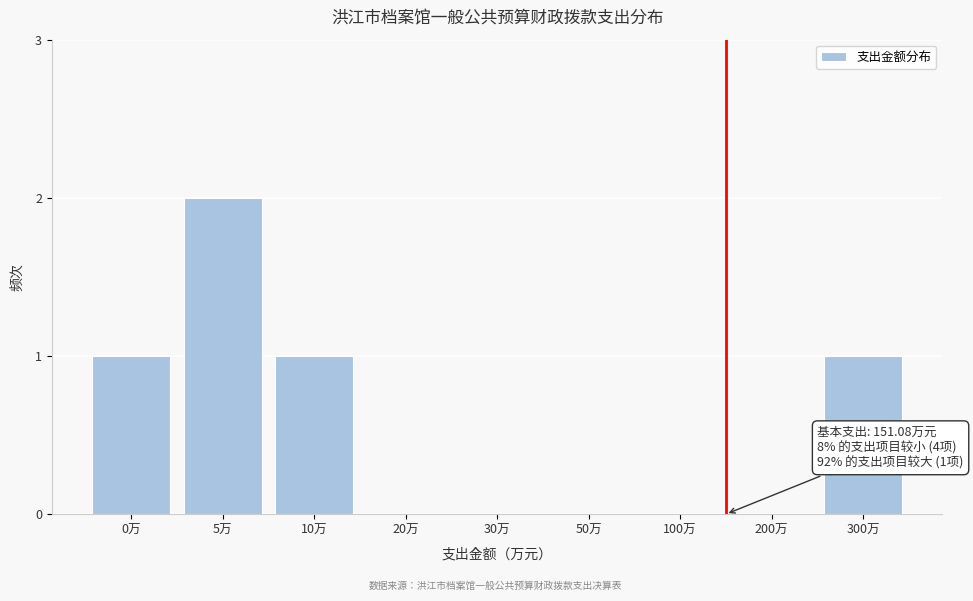

Reading left to right, transcribe all the data shown in this chart.

0万=1	5万=2	10万=1	20万=0	30万=0	50万=0	100万=0	200万=0	300万=1